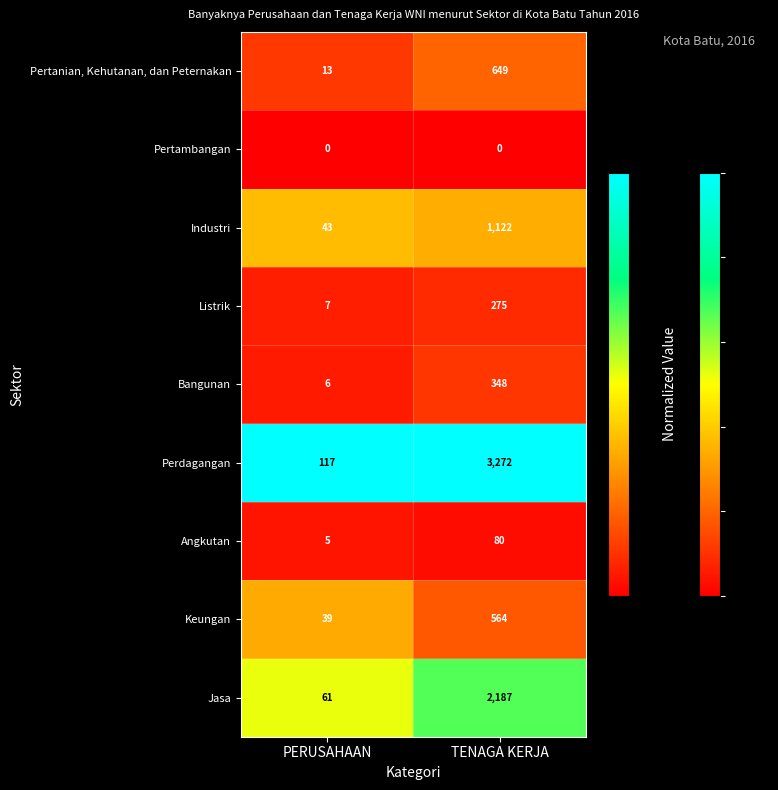

What is the sum of the Perdagangan values at TENAGA KERJA and PERUSAHAAN?

3389